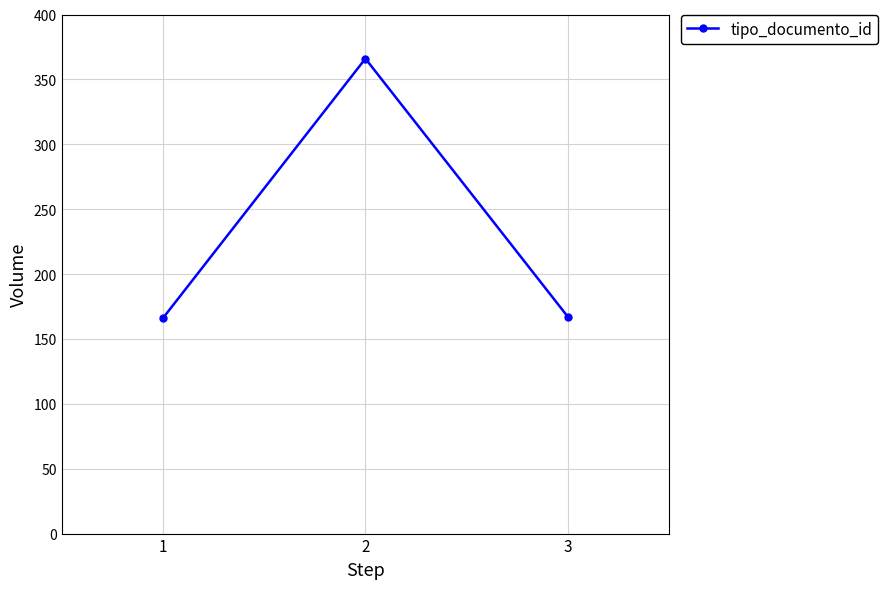

Approximately how many times larger is the value at 1 compared to 2?

0.5